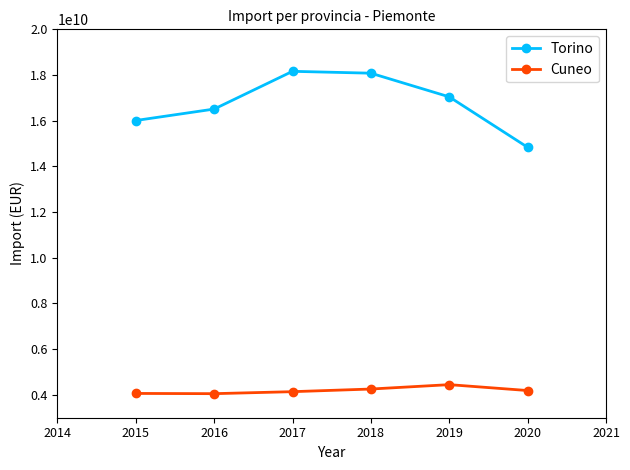

How many categories are shown in the chart?

6